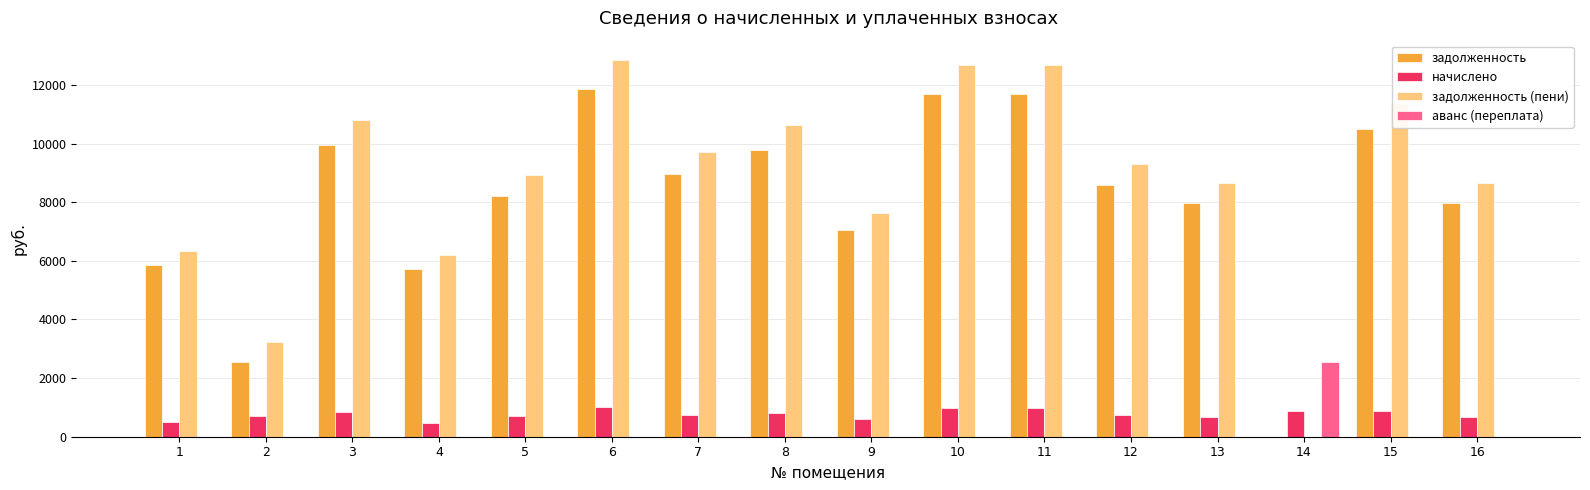

What is the total value across all series at 3?

21611.2